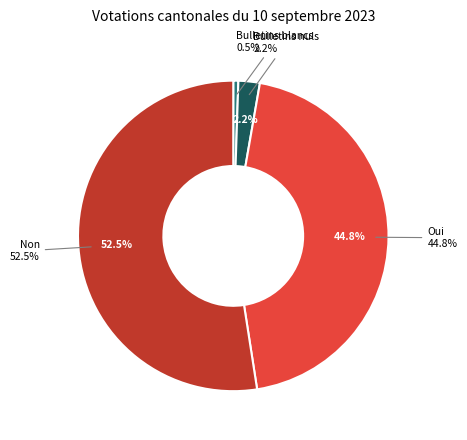

What is the smallest slice in the pie chart?

Bulletins blancs